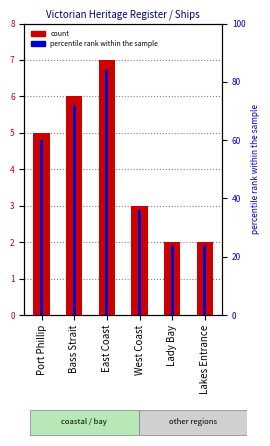

Which series changed the most between West Coast and Lady Bay?

percentile rank within the sample